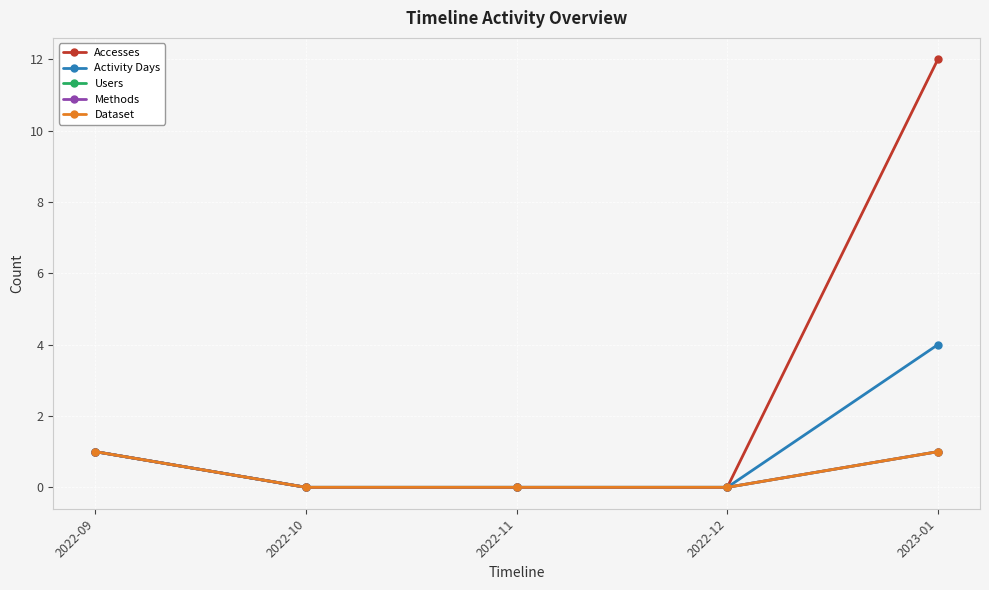

Does the chart have visible grid lines?

Yes